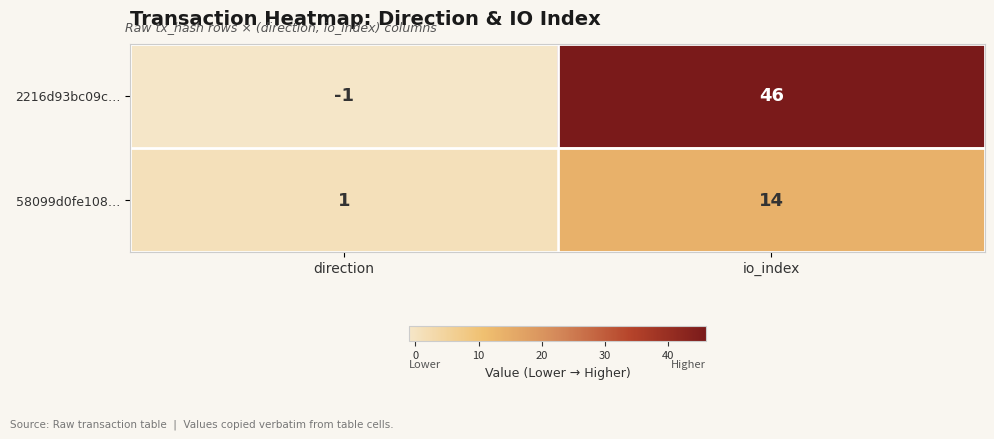

What is the maximum value shown in the chart?

46